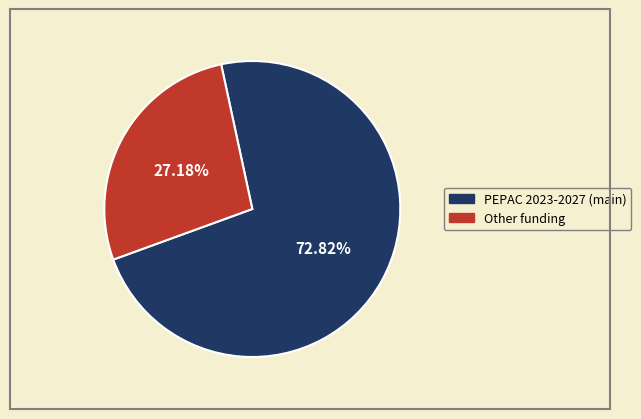

Is there a majority slice in this chart?

Yes